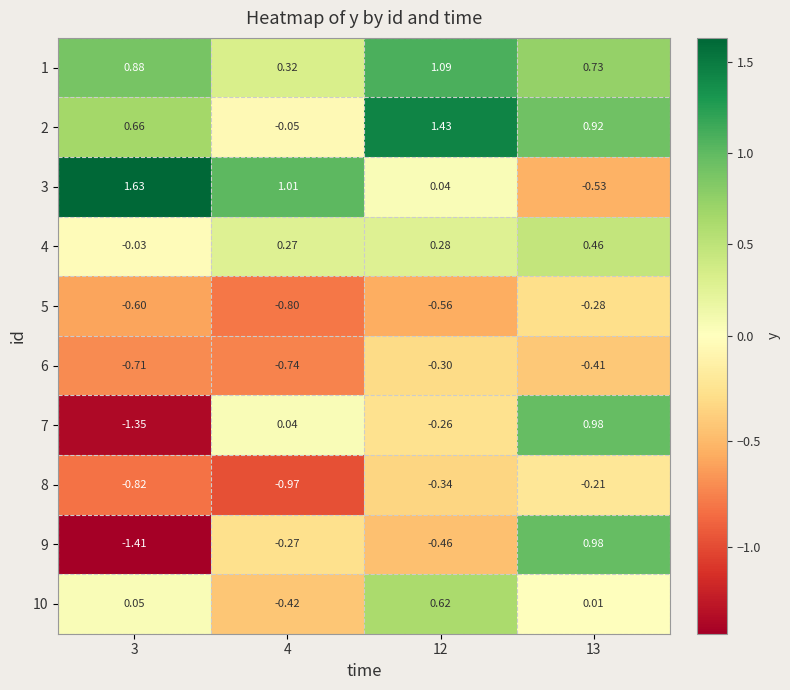

How many data points does each series have?

4